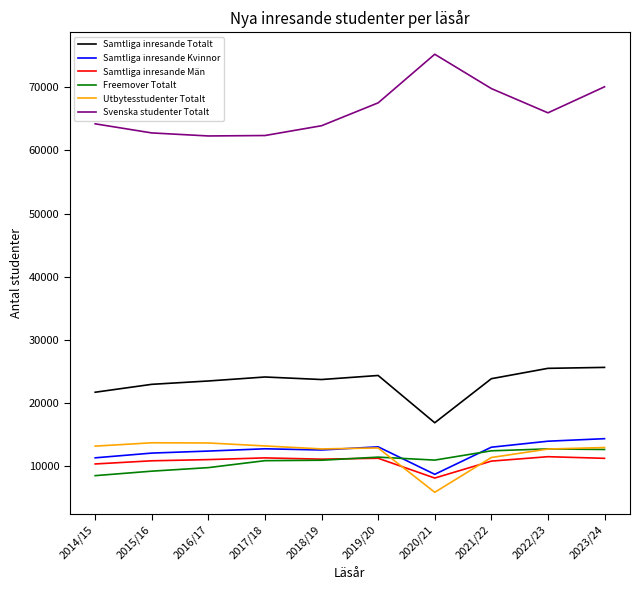

Between which two adjacent categories do Freemover Totalt and Utbytesstudenter Totalt first intersect?

2019/20 and 2020/21